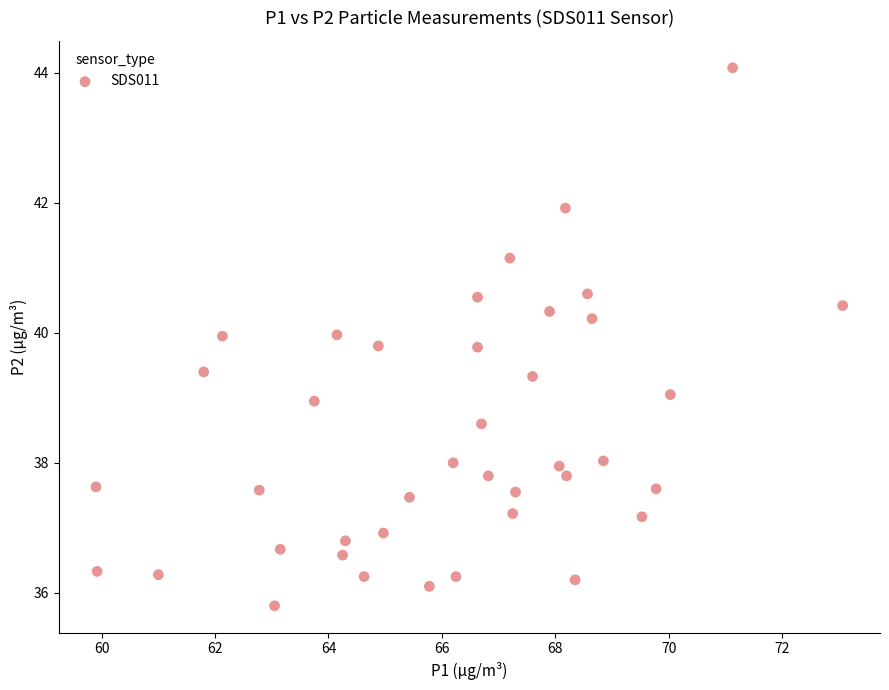

What is the range of X values (max minus min)?

13.2